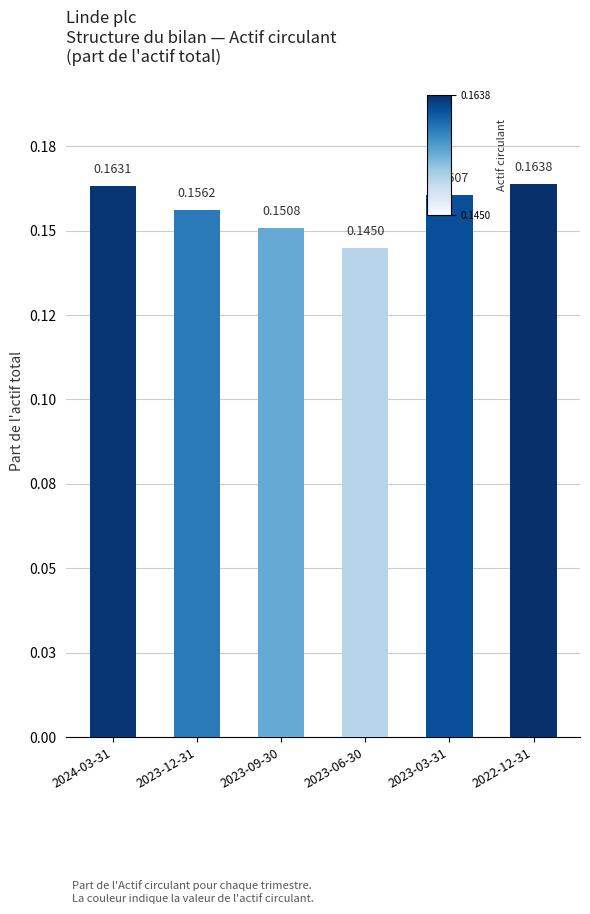

How many categories are shown in the chart?

6